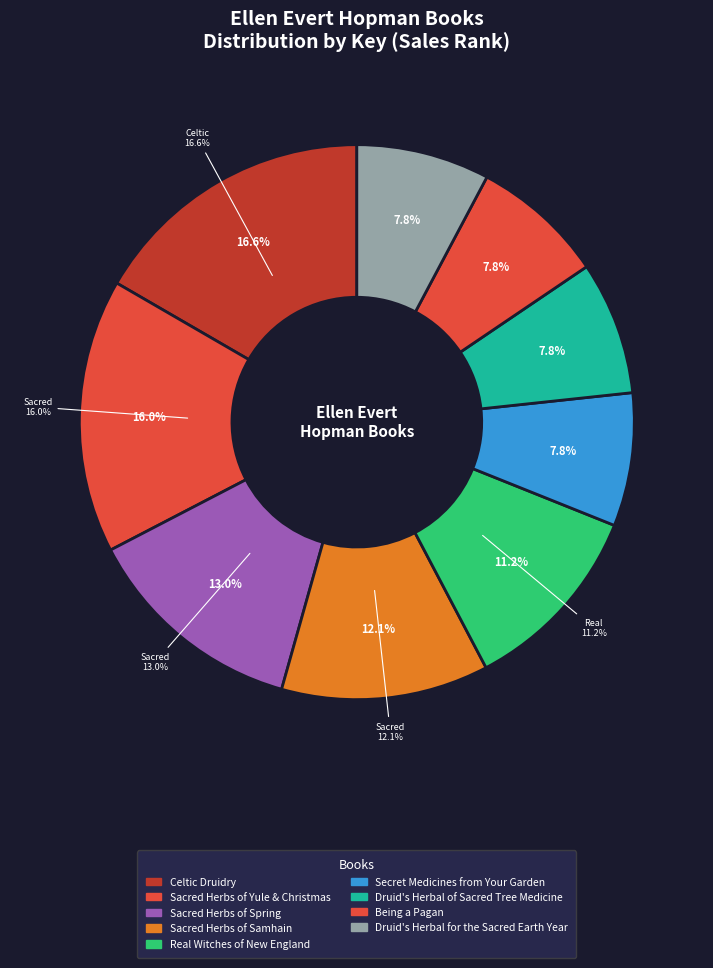

Is it true that Being a Pagan is 13% of the pie?

False